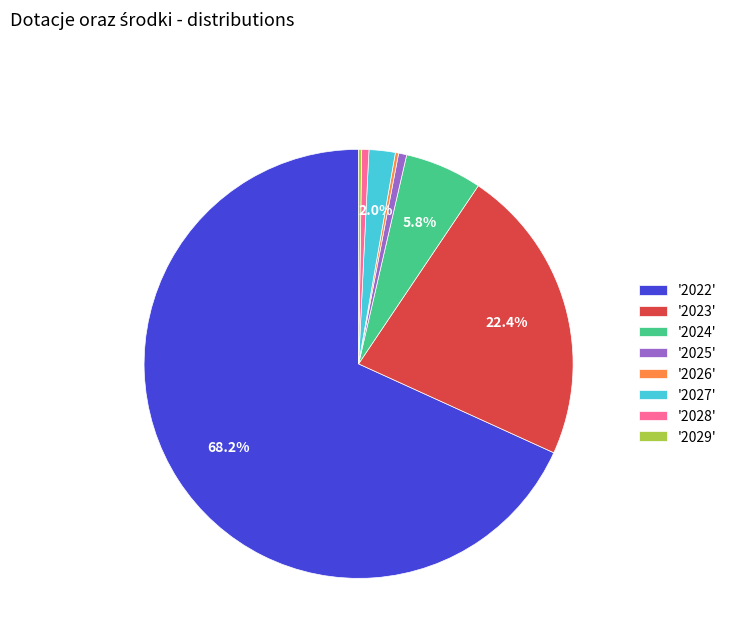

What portion of the pie excludes '2027'?

98.0%